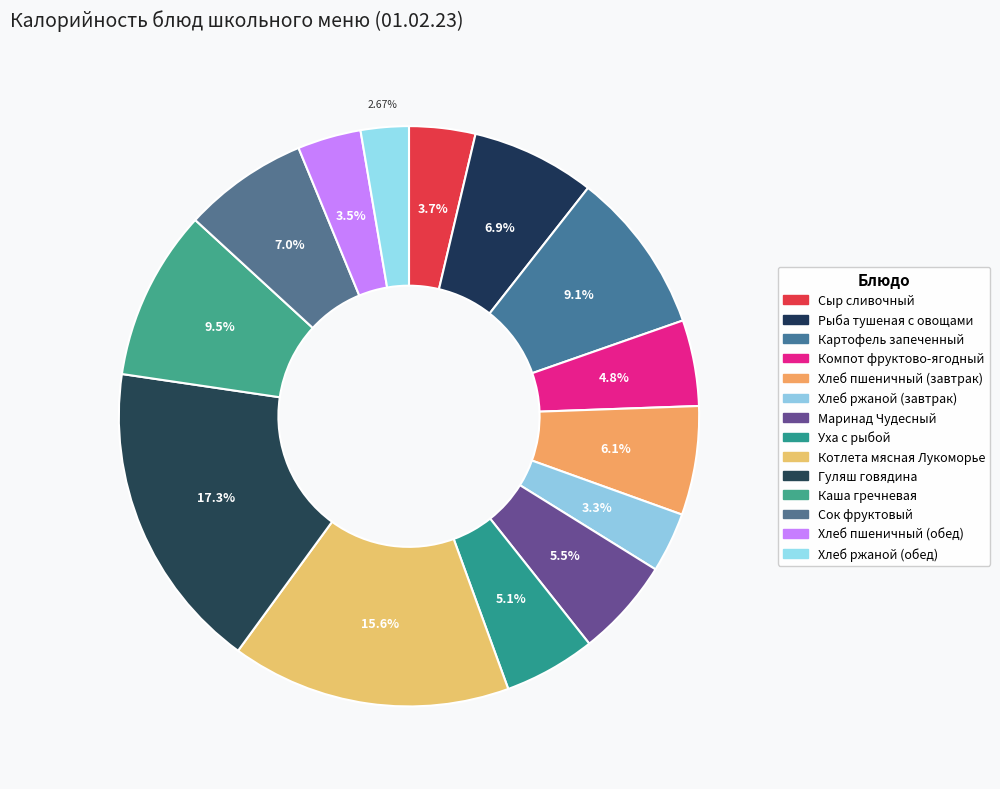

Does any single category account for the majority?

No